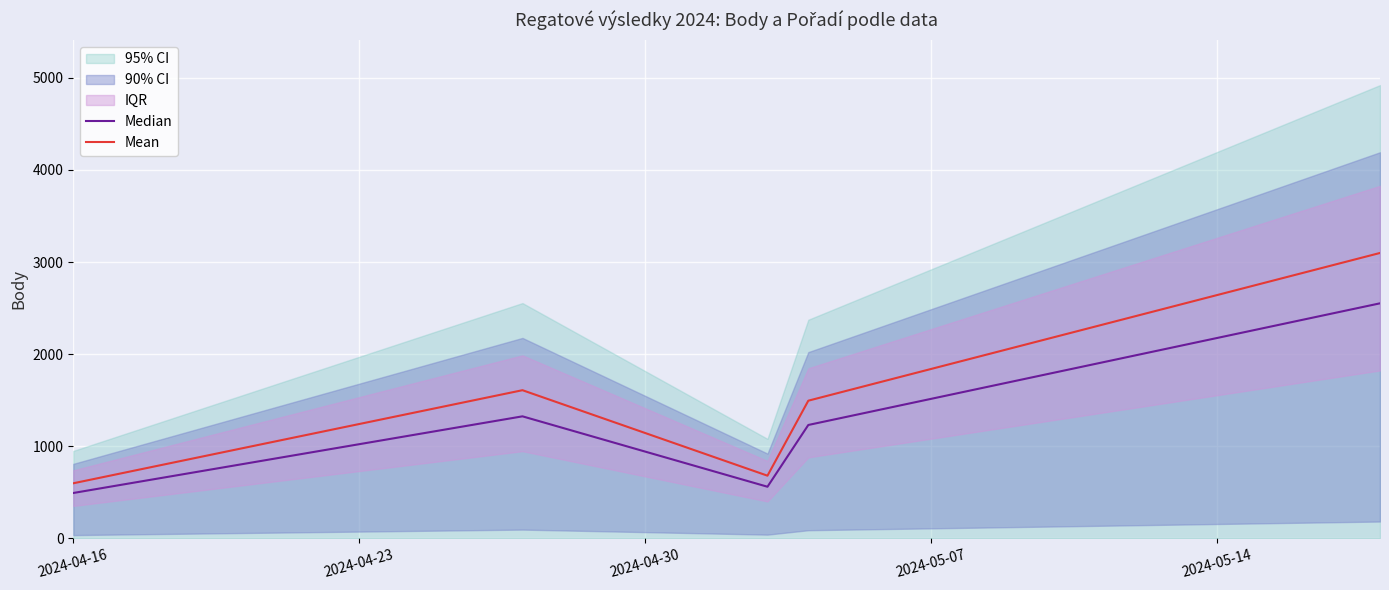

How many data points does each series have?

5